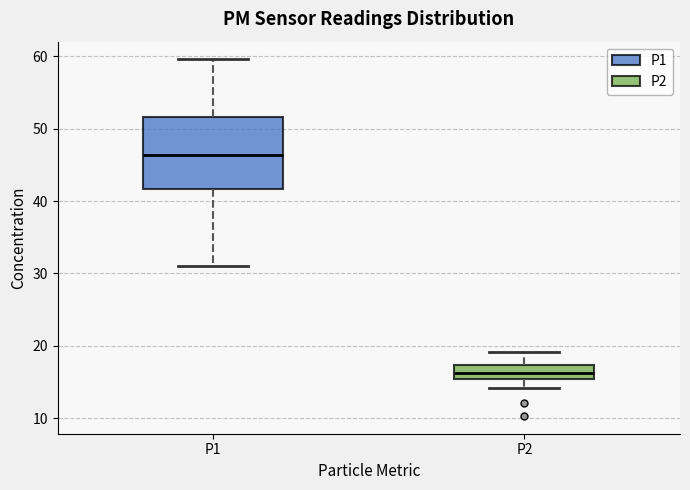

Where is the lower edge of the box for P2 on the y-axis? The values are not printed on the chart, so give them approximately, as read against the axis.

15